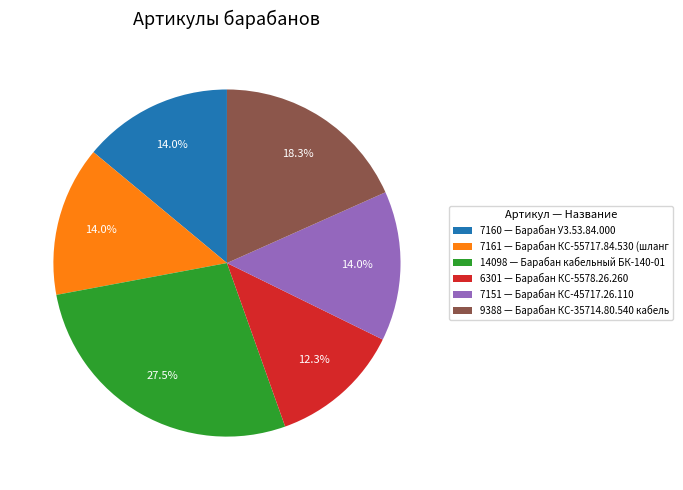

Is the sum of 7160 — Барабан У3.53.84.000 and 9388 — Барабан КС-35714.80.540 кабель greater than half?

No